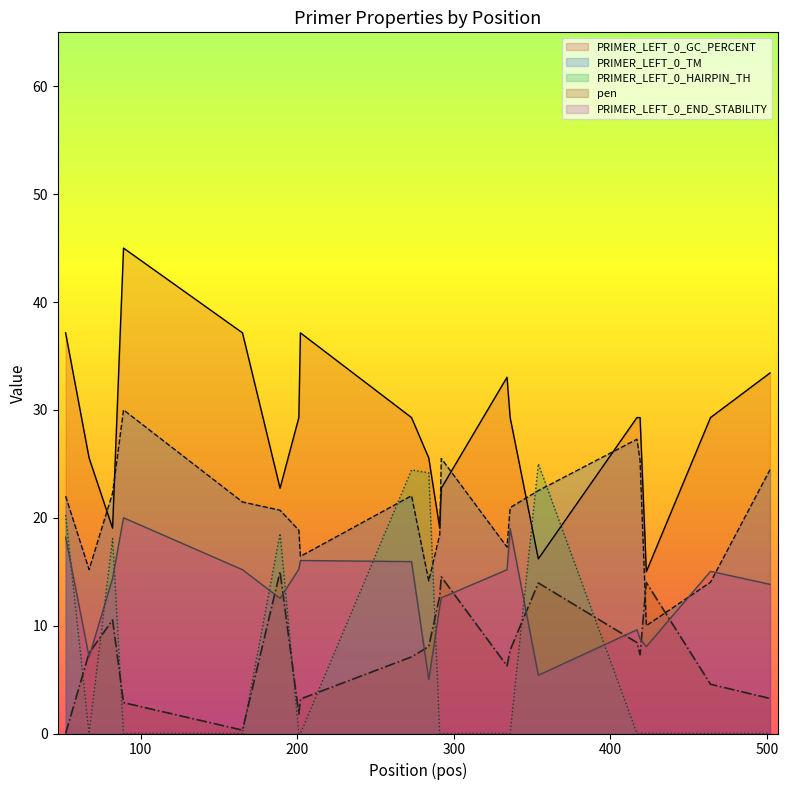

At which category is the sum across all series the highest?

273